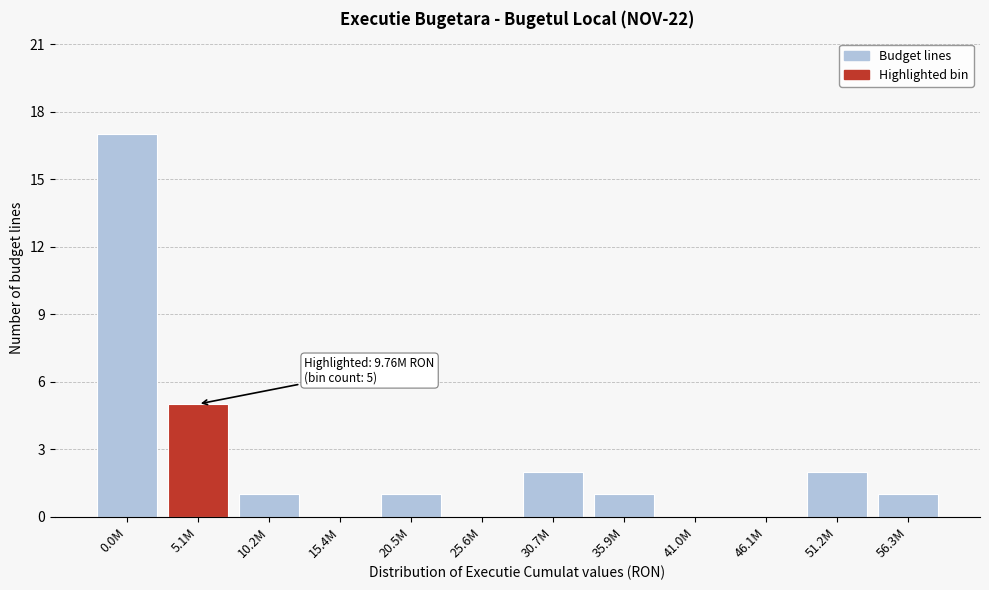

Reading left to right, list all the values displayed in this chart.

0.0M=17	5.1M=5	10.2M=1	15.4M=0	20.5M=1	25.6M=0	30.7M=2	35.9M=1	41.0M=0	46.1M=0	51.2M=2	56.3M=1